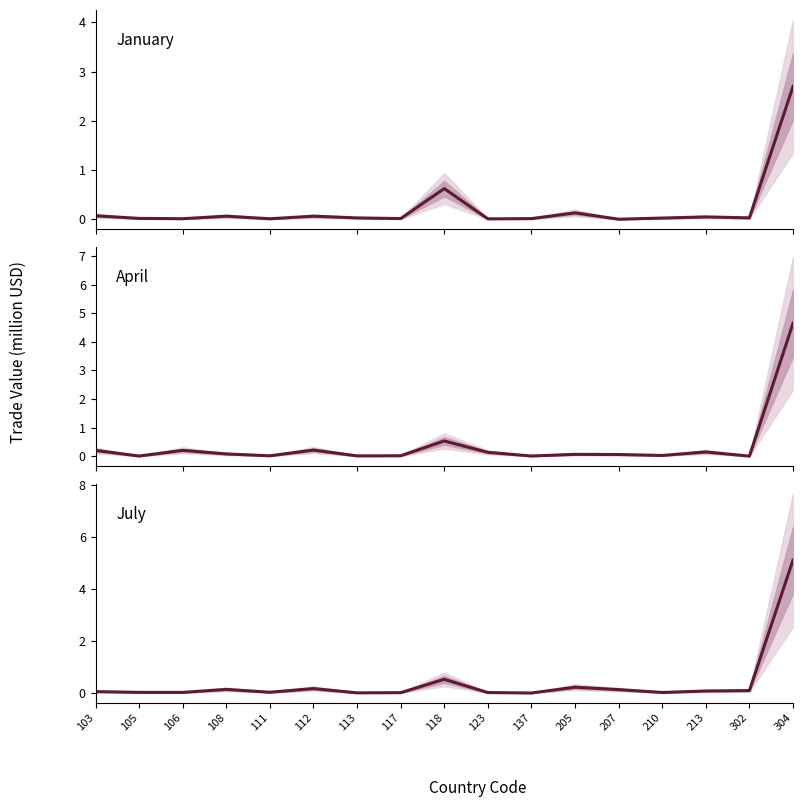

What is the total value across all series at 207?

0.2